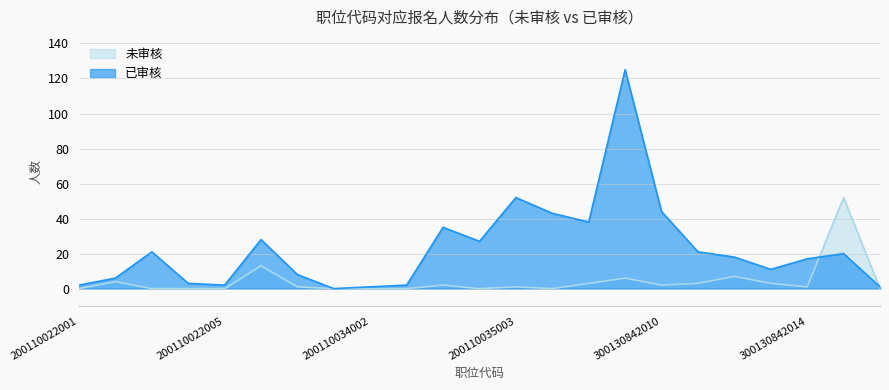

How many lines are shown in the chart?

2